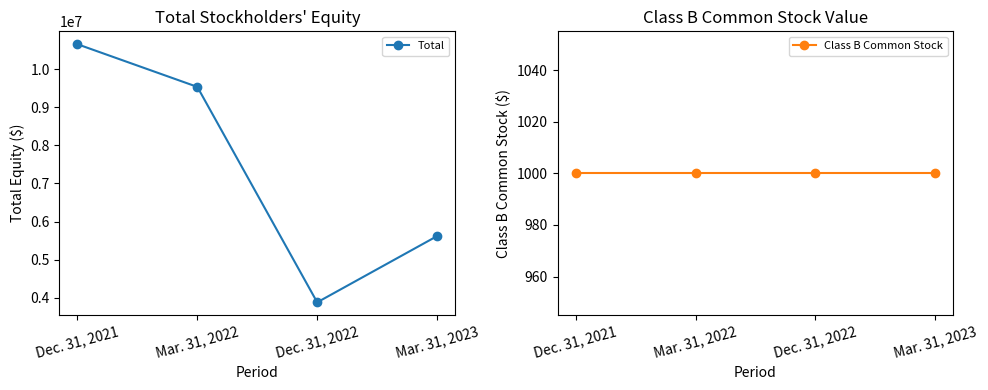

True or false: Total and Class B Common Stock cross at least once.

False